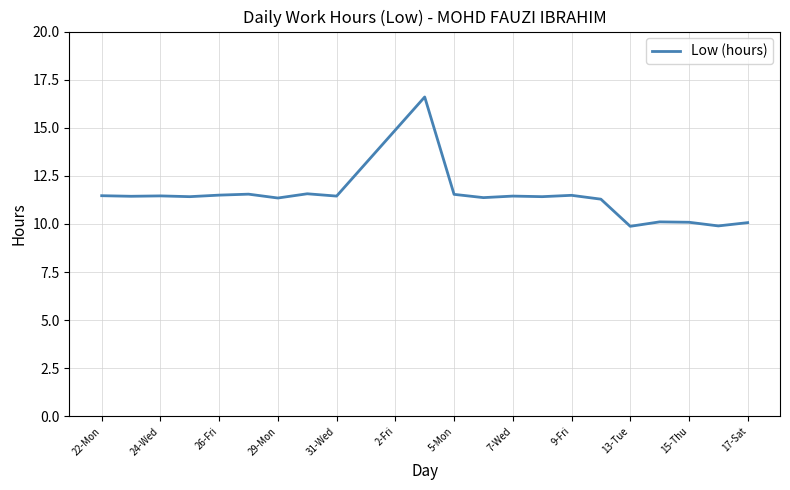

What is the difference between the maximum and minimum values?

6.7